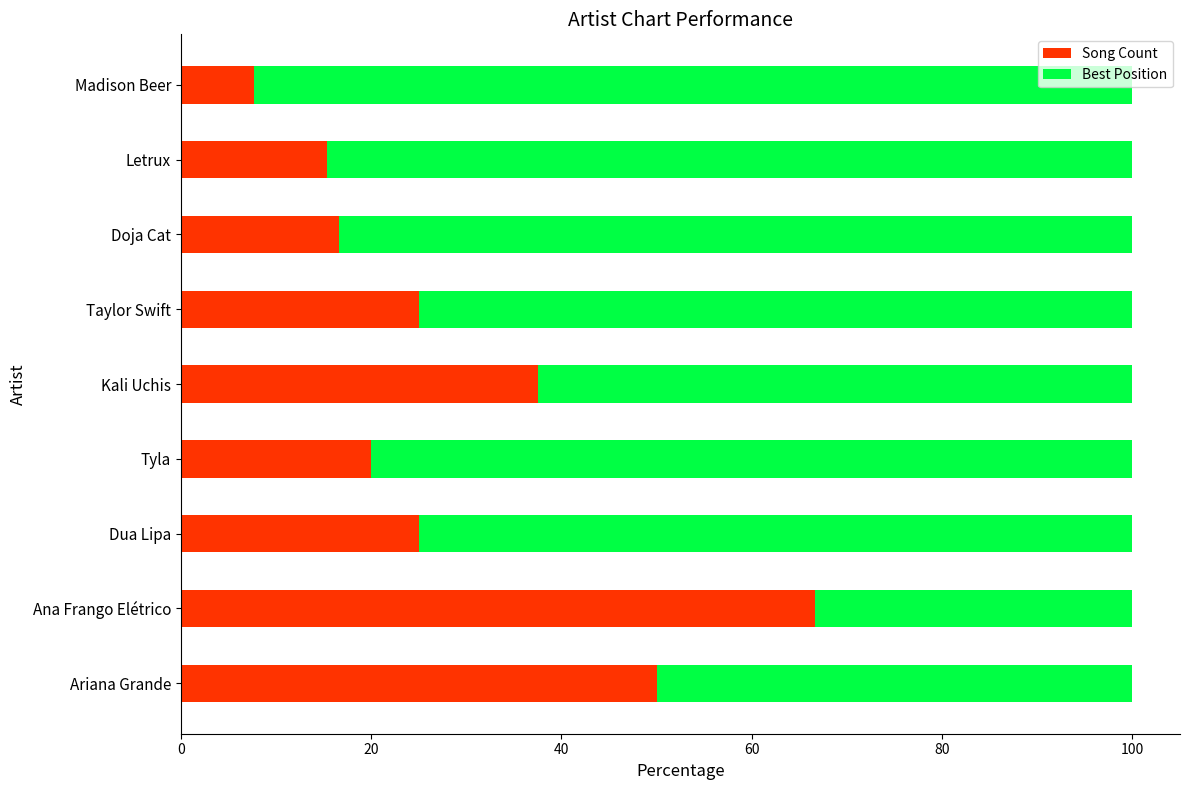

What is the average value of the Song Count series?

29.3